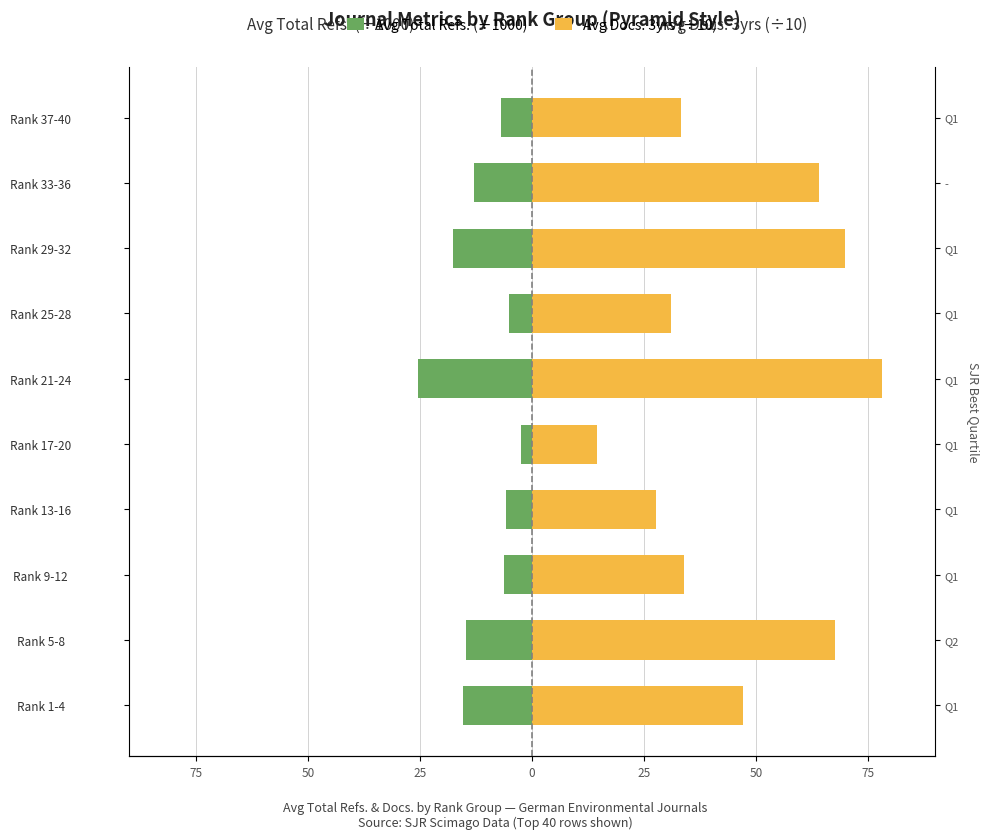

Which series has the largest total across all categories?

Avg Docs. 3yrs (÷10)